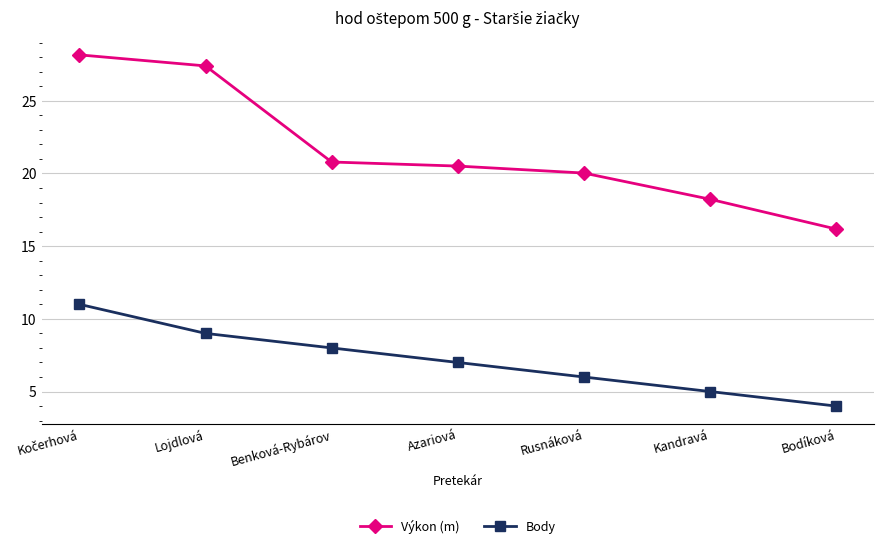

How many Body values are between 5 and 9?

5